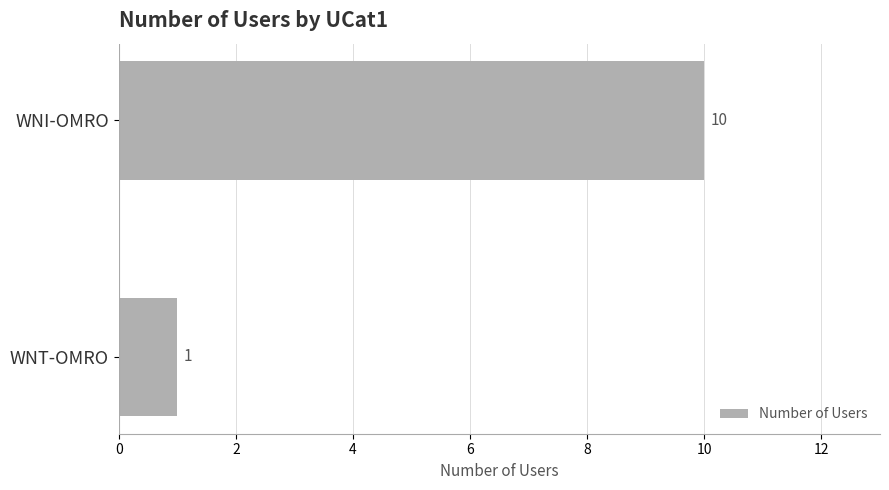

Rank the categories by value from lowest to highest.

WNT-OMRO, WNI-OMRO